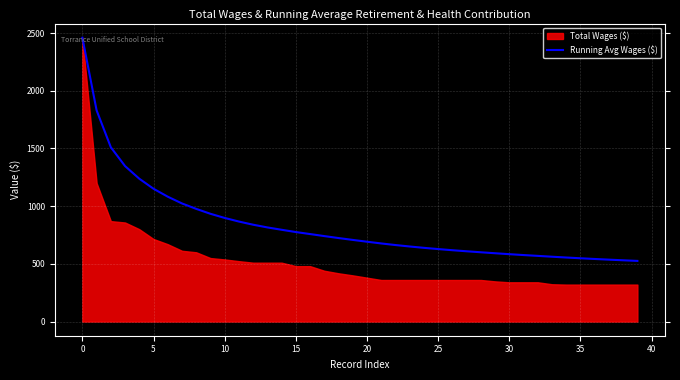

What is the difference between the maximum and minimum values?

1933.6